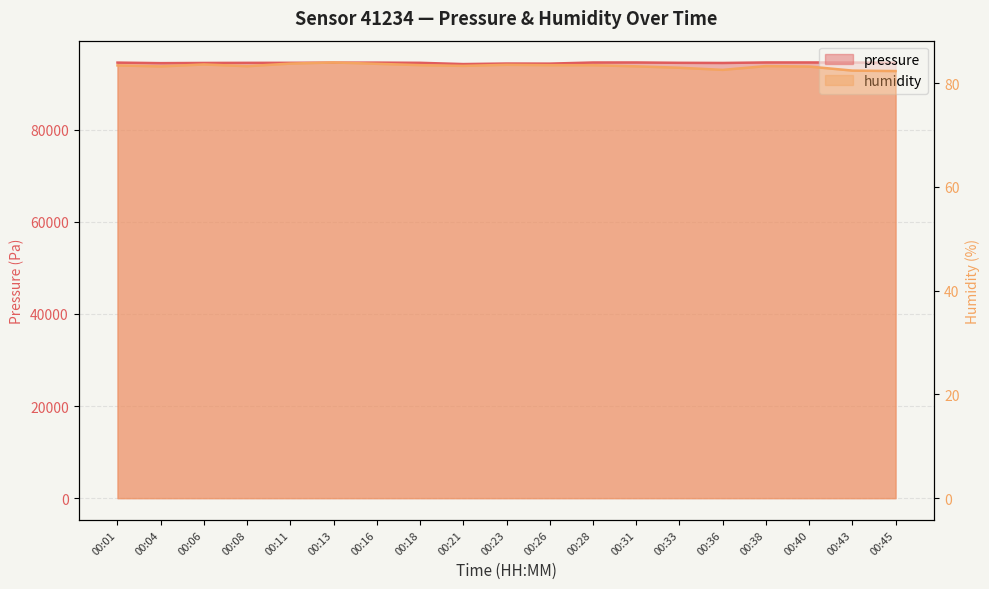

What is the spread (max minus min) of values at 00:21?

94182.3